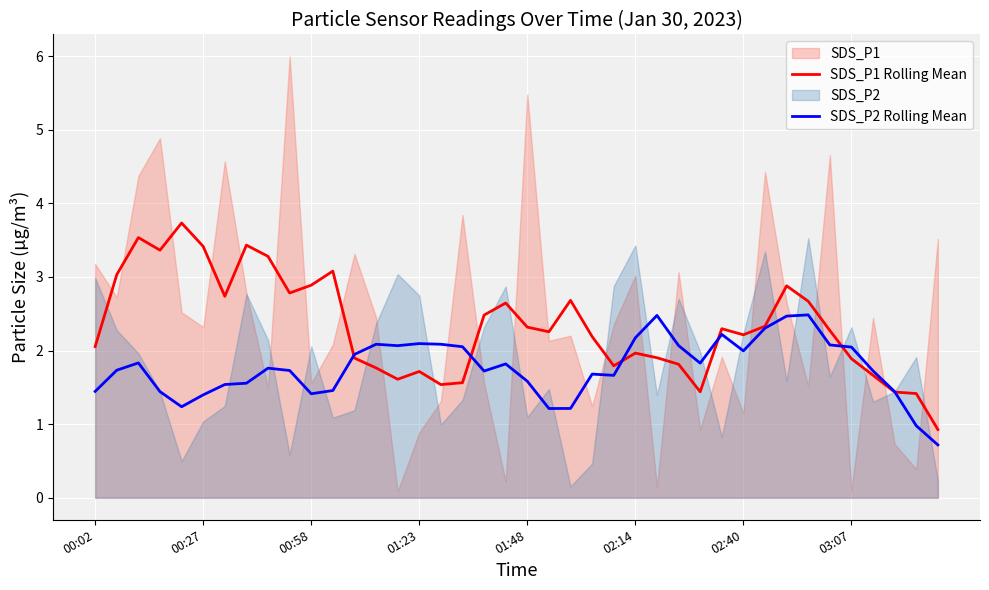

How many interior local valleys does the SDS_P2 Rolling Mean series have?

8